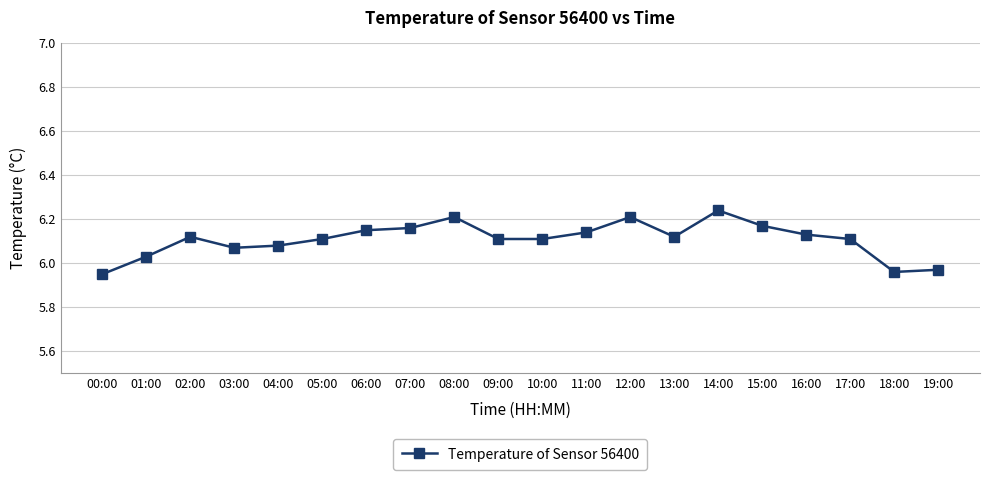

Where does the data first go above 6?

01:00